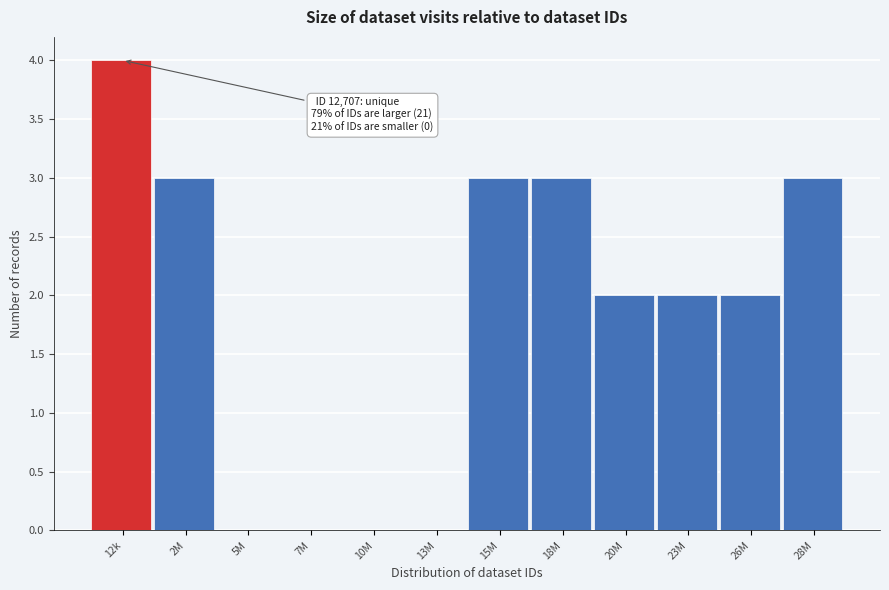

Reading left to right, extract all data points from this chart.

12k=4	2M=3	5M=0	7M=0	10M=0	13M=0	15M=3	18M=3	20M=2	23M=2	26M=2	28M=3